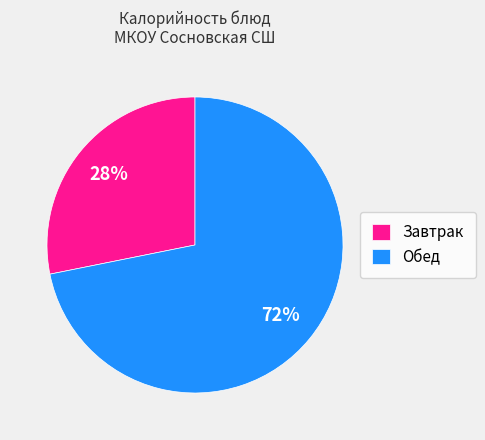

Count the number of slices in the pie.

2